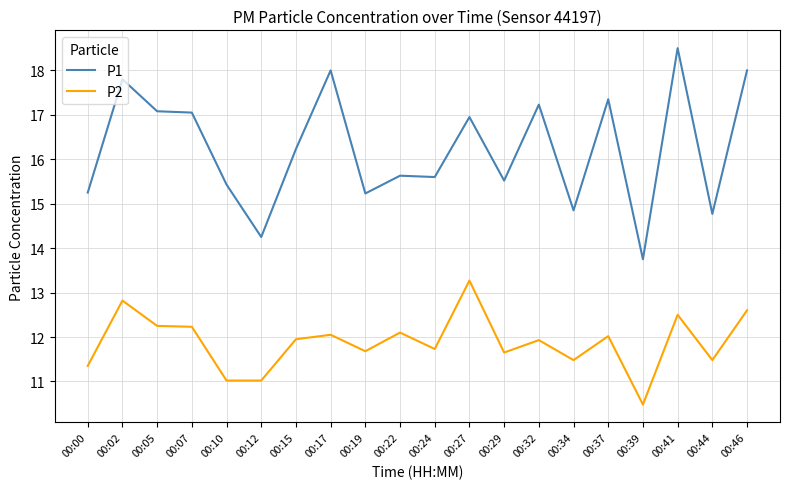

The value of P2 at 00:37 is 19.9. True or false?

False